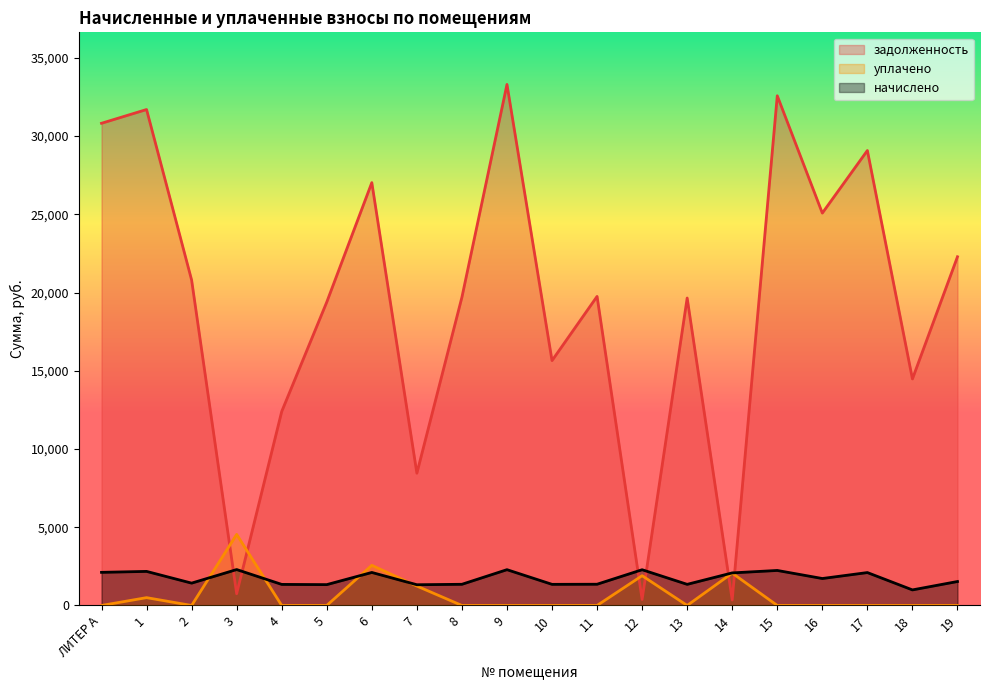

What is the difference between the highest and lowest values at 3?

3792.6